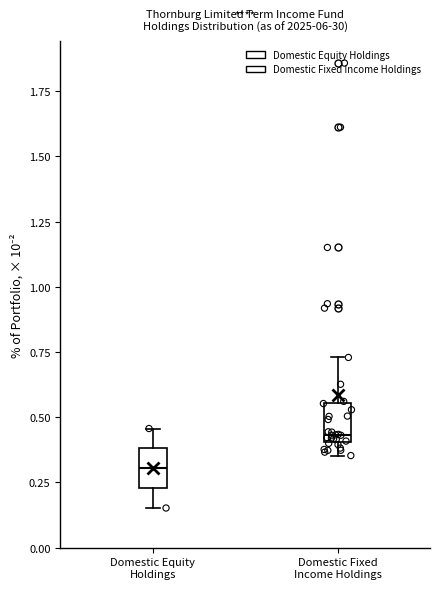

Which box's median line is the lowest?

Domestic Equity Holdings